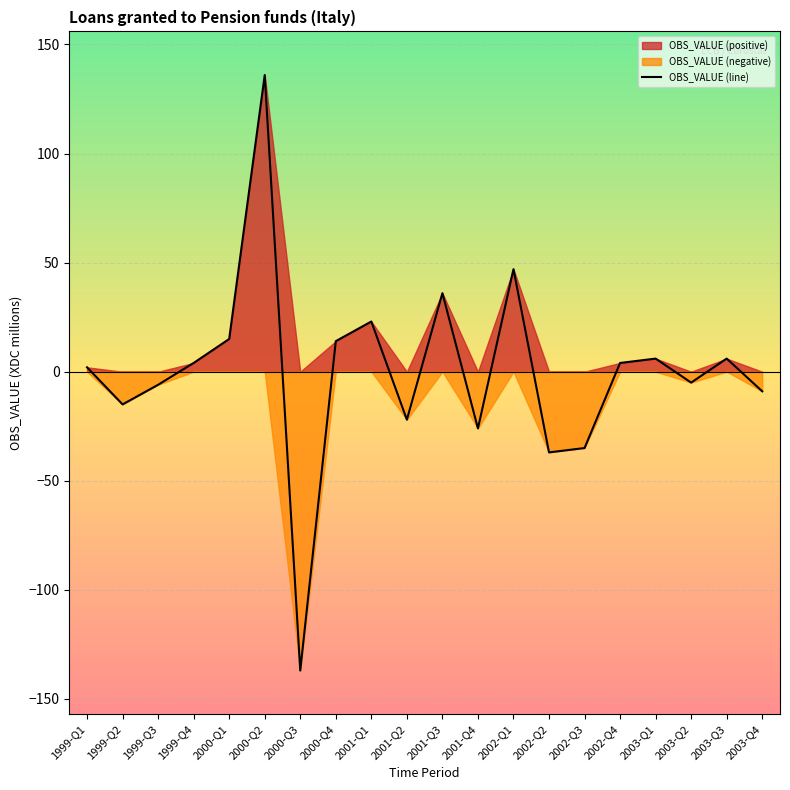

What position from the left is 1999-Q4?

4